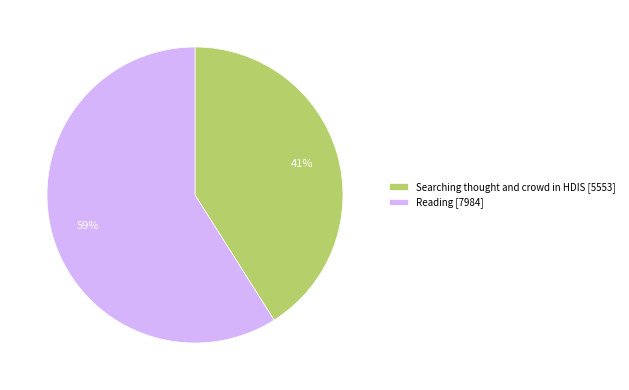

Which category has the biggest portion of the pie?

Reading